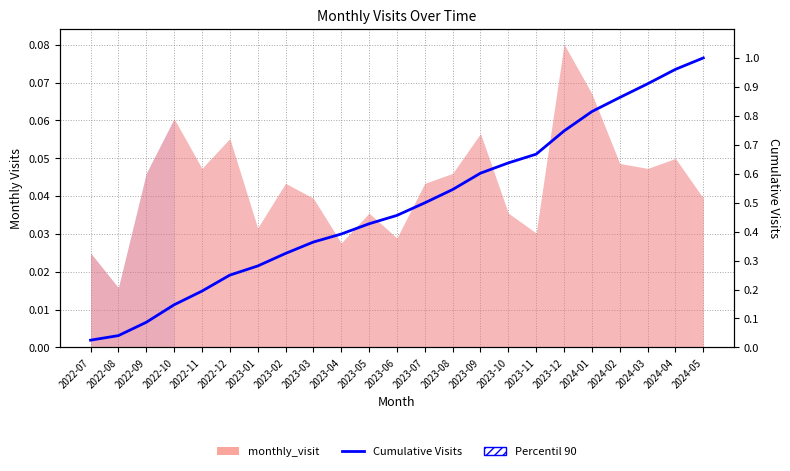

What is the label of the 17th point from the left?

2023-11